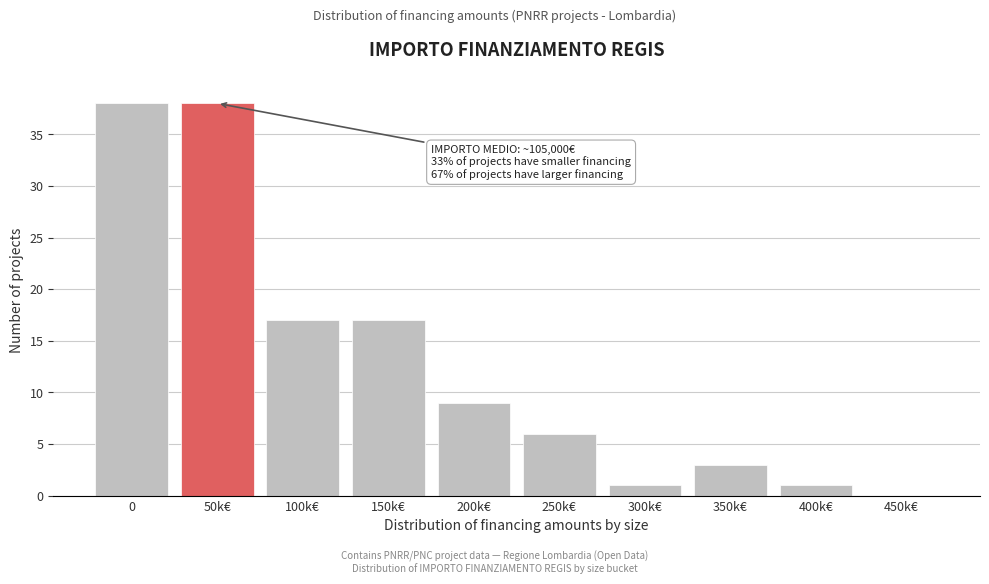

Reading right to left, list all the values displayed in this chart.

450k€=0	400k€=1	350k€=3	300k€=1	250k€=6	200k€=9	150k€=17	100k€=17	50k€=38	0=38